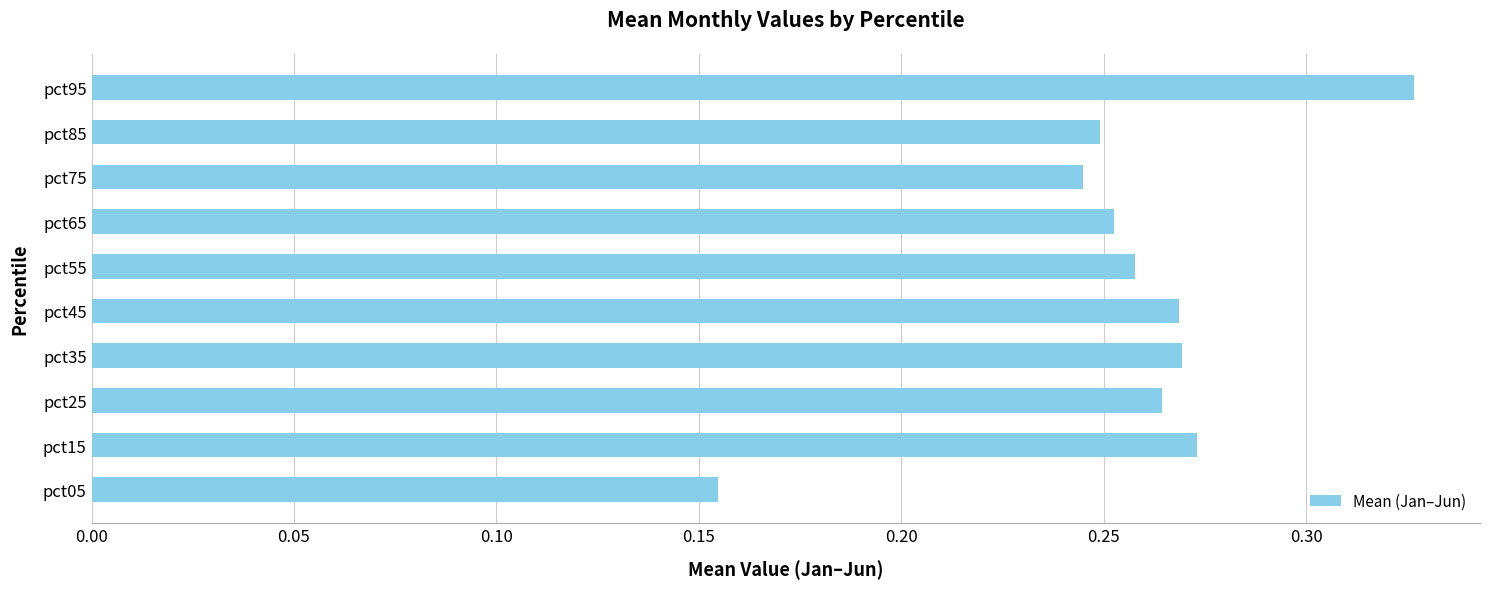

True or false: the data shows 0.2 at pct45.

False